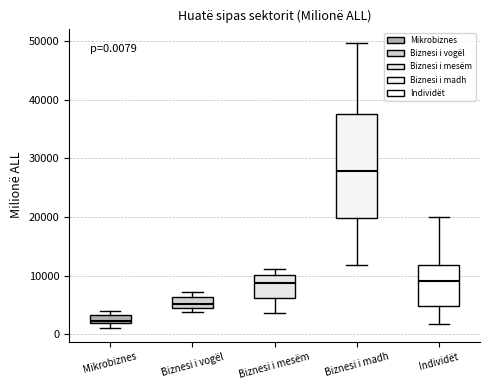

Comparing the boxes themselves (not the whiskers), which one is the tallest?

Biznesi i madh